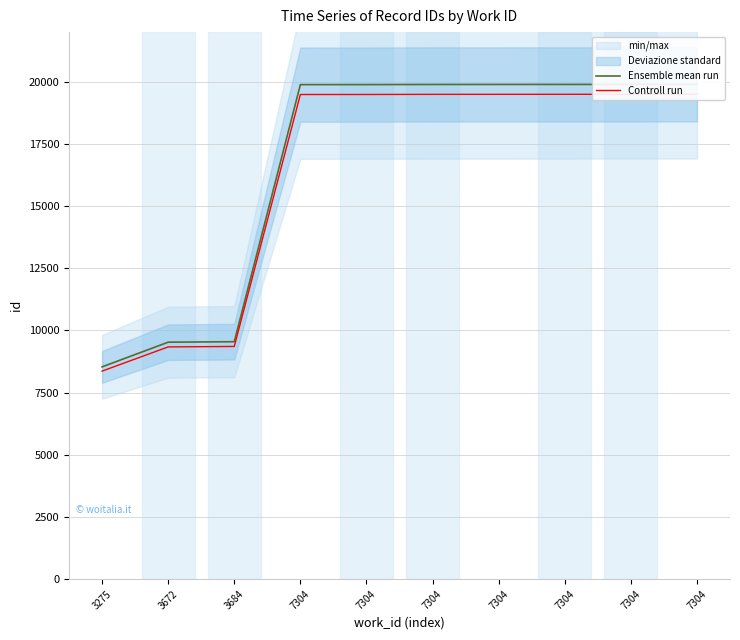

True or false: Controll run has a value of 19499.1 at 7304.

True